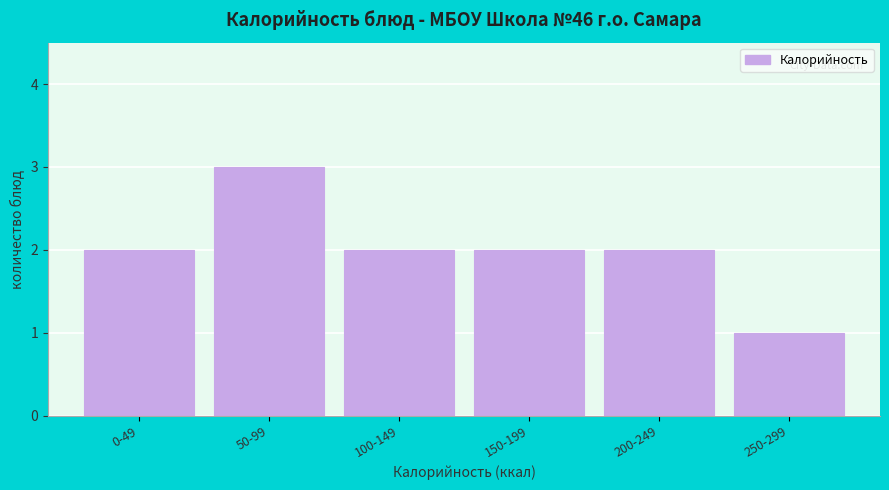

Reading left to right, what are all the values shown in this chart?

2	3	2	2	2	1